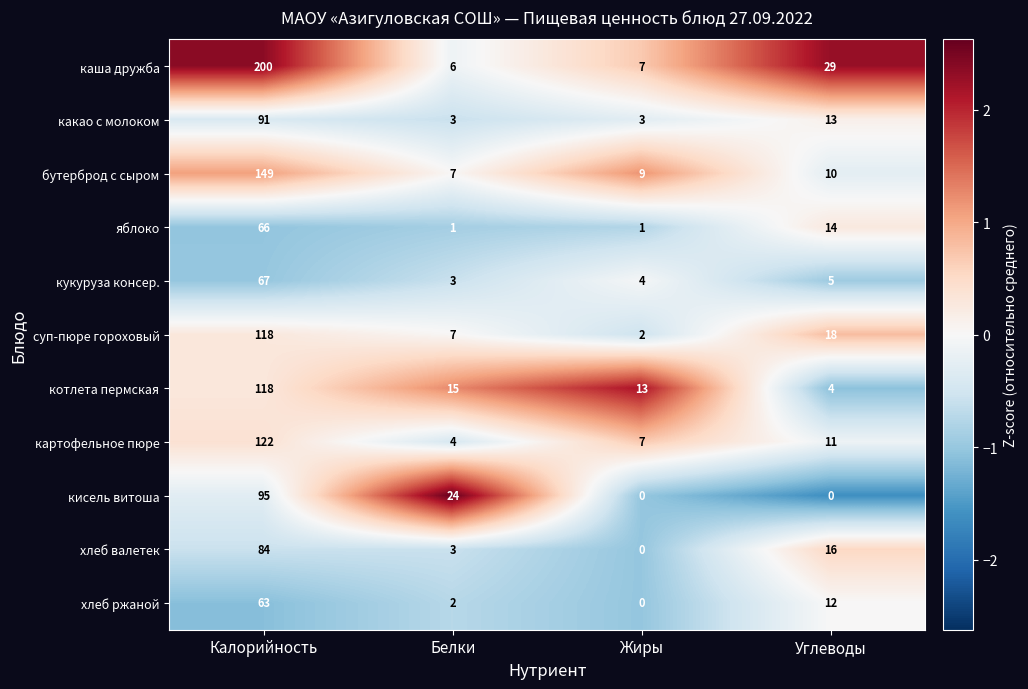

What is the difference between the maximum and minimum values in the хлеб ржаной series?

63